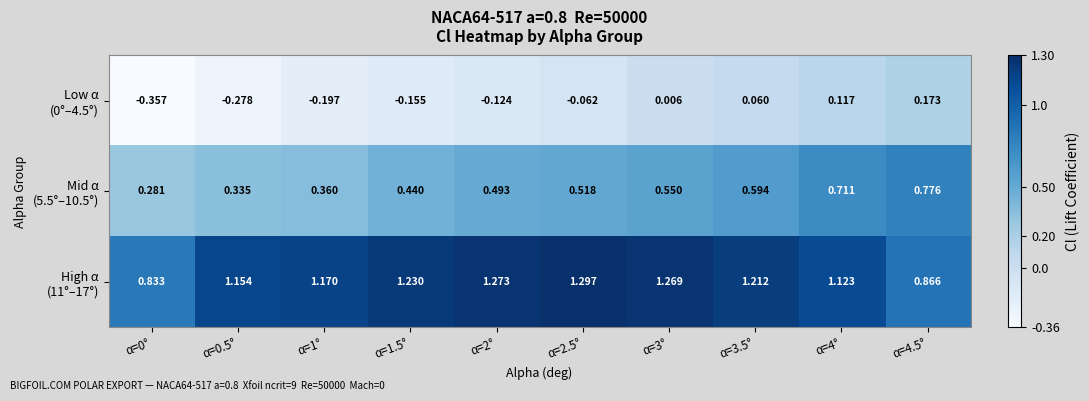

How many distinct data groups are displayed?

3